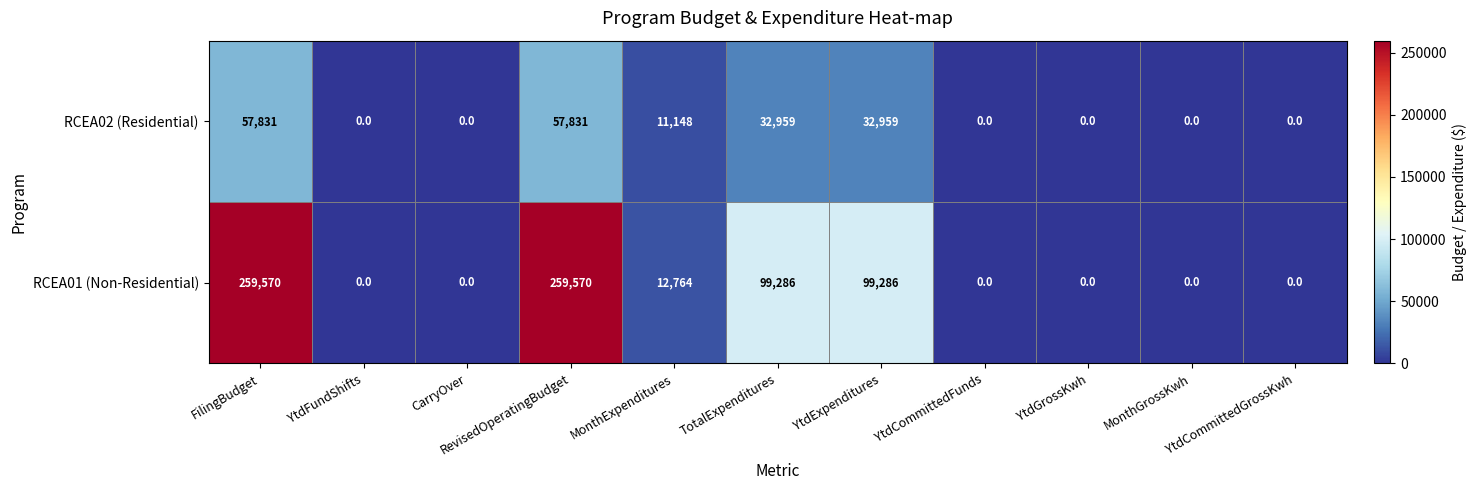

At MonthExpenditures, list the series in order from smallest to largest.

RCEA02 (Residential), RCEA01 (Non-Residential)